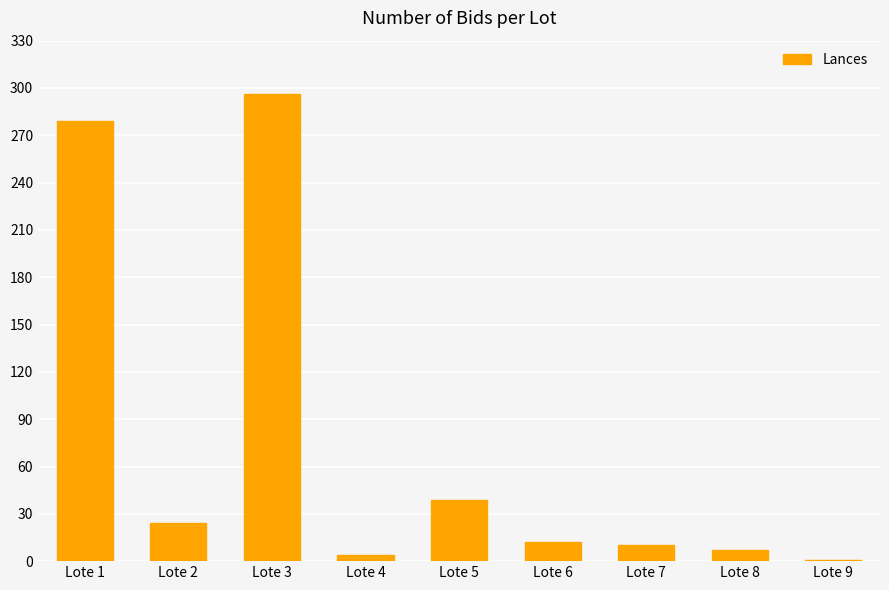

What is the ratio of the value at Lote 1 to the value at Lote 3?

0.9